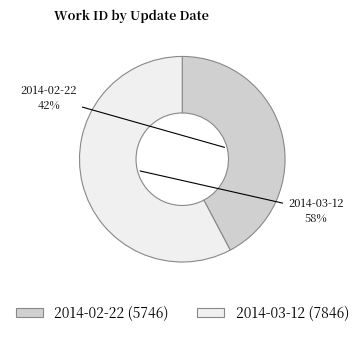

Which has a higher value, 2014-02-22 or 2014-03-12?

2014-03-12